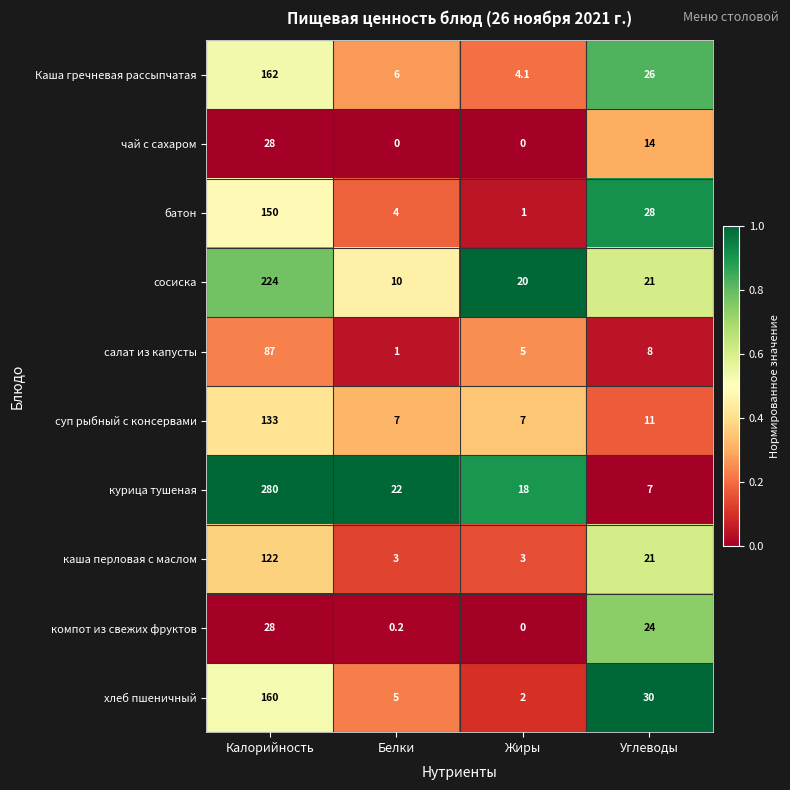

The курица тушеная series shows 7.0 at Углеводы. True or false?

True